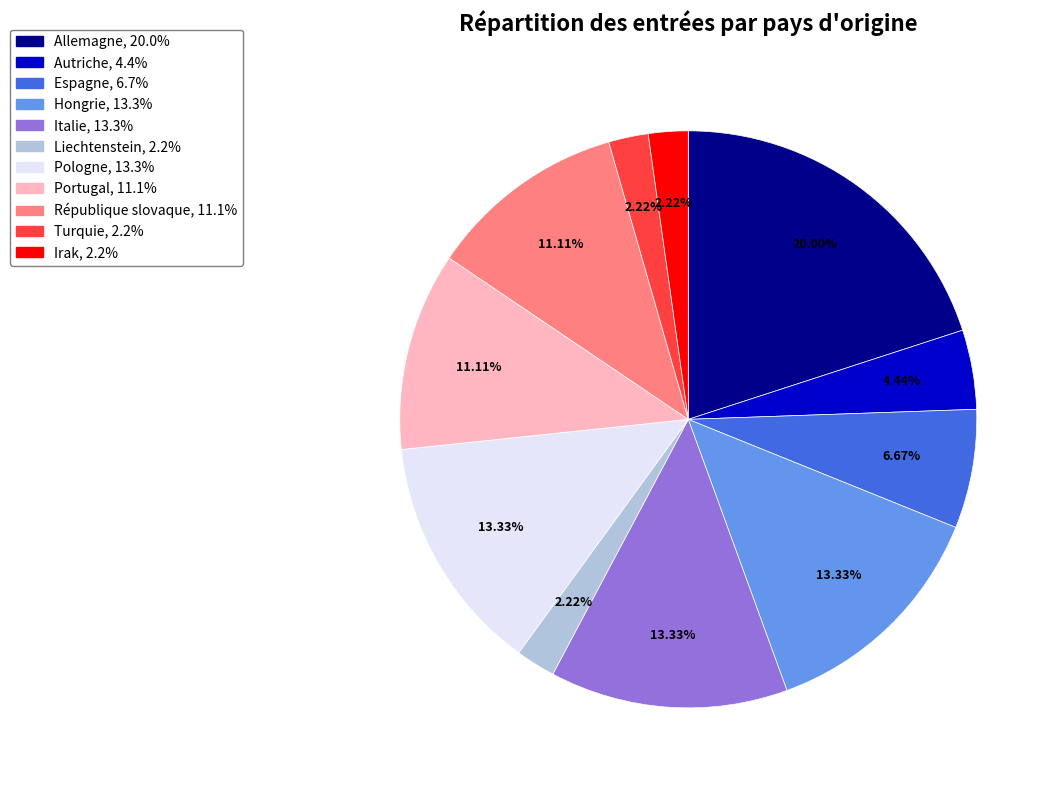

Between Allemagne and Italie, which is larger?

Allemagne